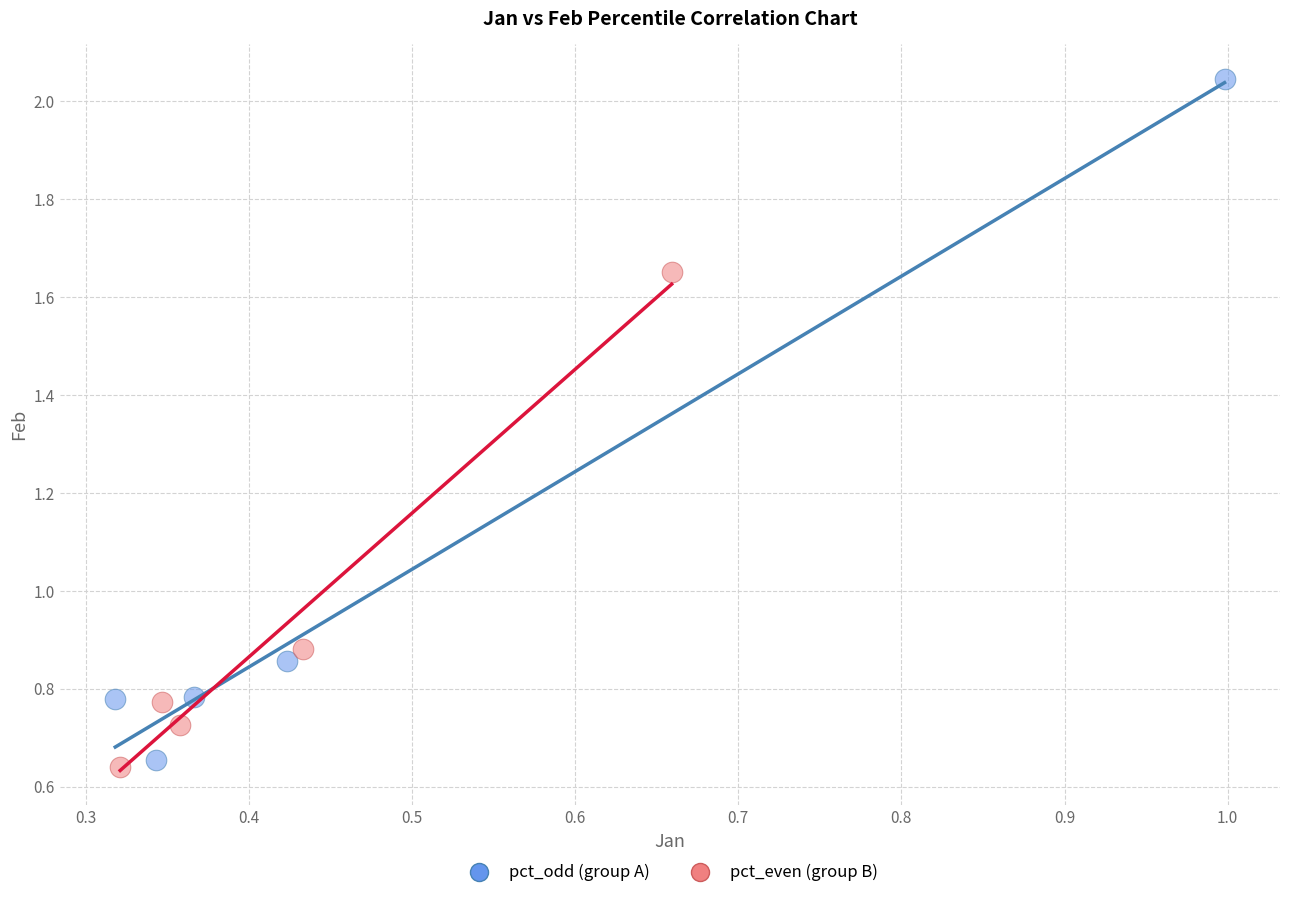

Which series has the widest spread of Y values?

pct_odd (group A)